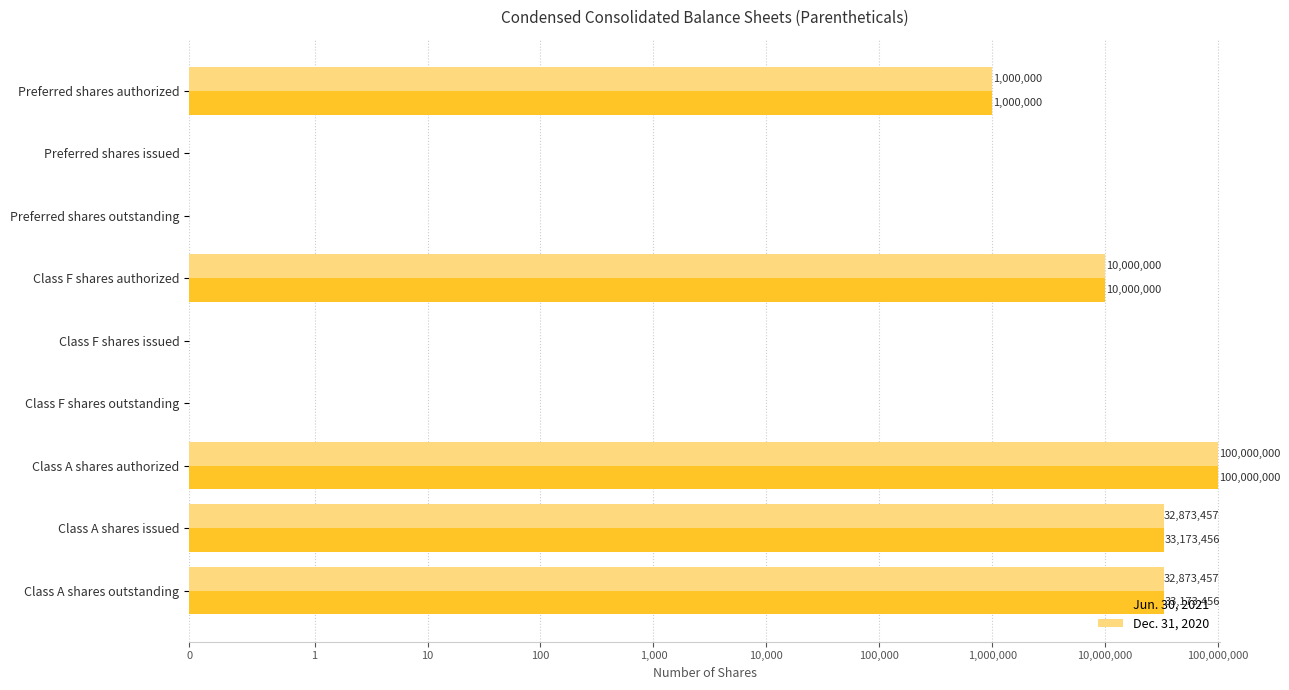

What is the maximum value shown in the chart?

100000000